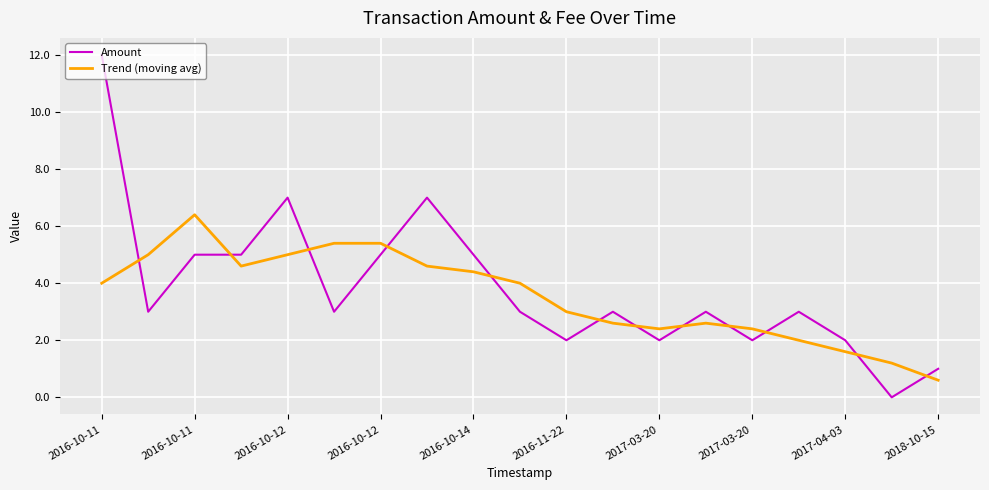

Reading left to right, what are all the values shown in this chart?

Amount: 12.0	3.0	5.0	5.0	7.0	3.0	5.0	7.0	5.0	3.0	2.0	3.0	2.0	3.0	2.0	3.0	2.0	0.0	1.0
Trend (moving avg): 4.0	5.0	6.4	4.6	5.0	5.4	5.4	4.6	4.4	4.0	3.0	2.6	2.4	2.6	2.4	2.0	1.6	1.2	0.6